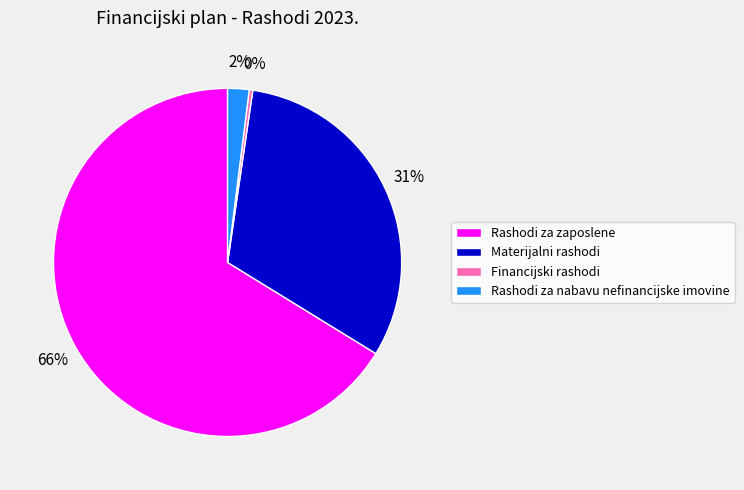

Does any single category account for the majority?

Yes